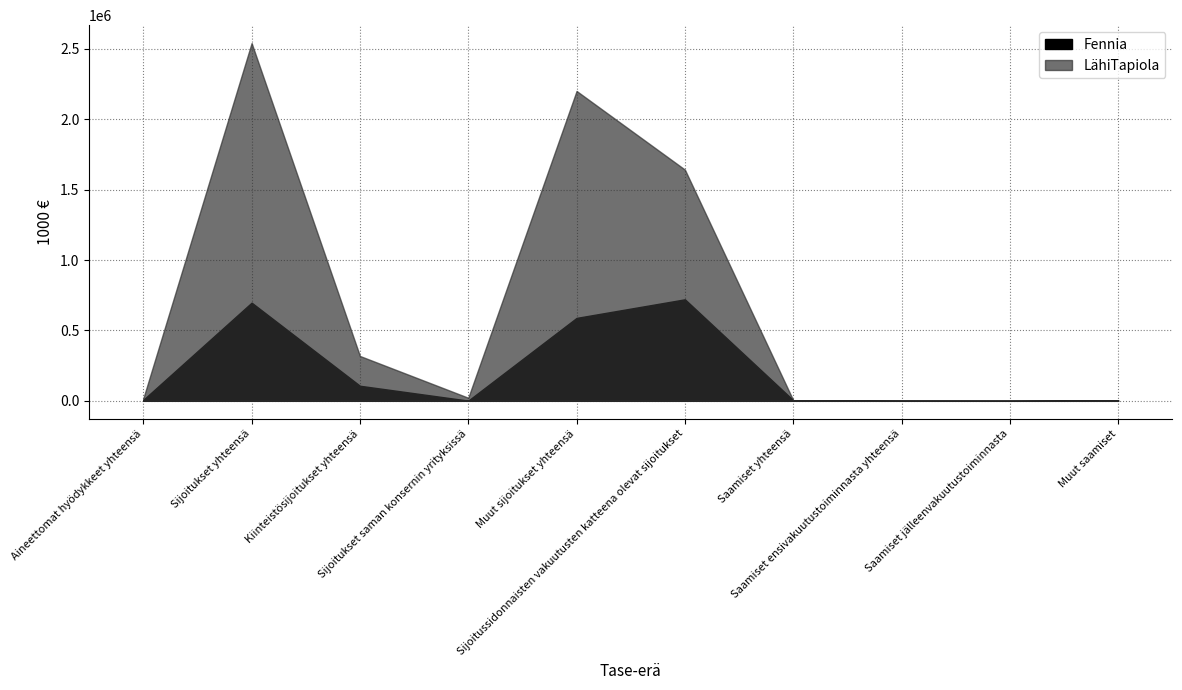

What is the average value of the Fennia series?

213126.5